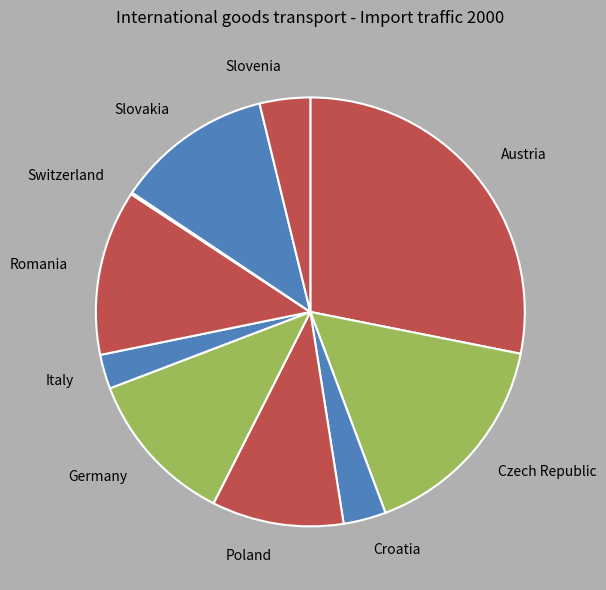

Rank the categories by value from highest to lowest.

Austria, Czech Republic, Romania, Slovakia, Germany, Poland, Slovenia, Croatia, Italy, Switzerland